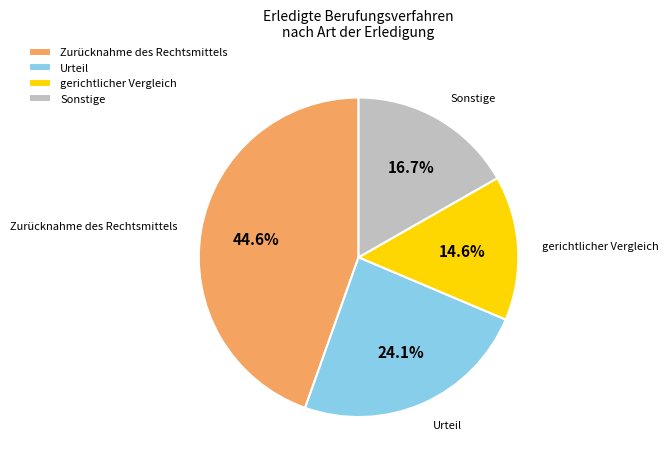

How many slices are in this pie chart?

4